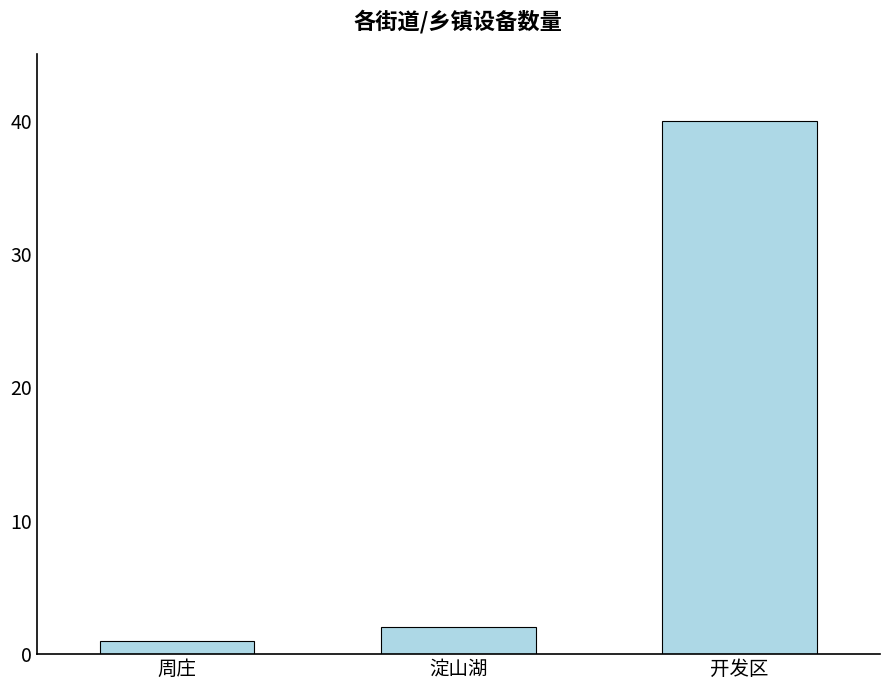

What is the minimum value shown in the chart?

1